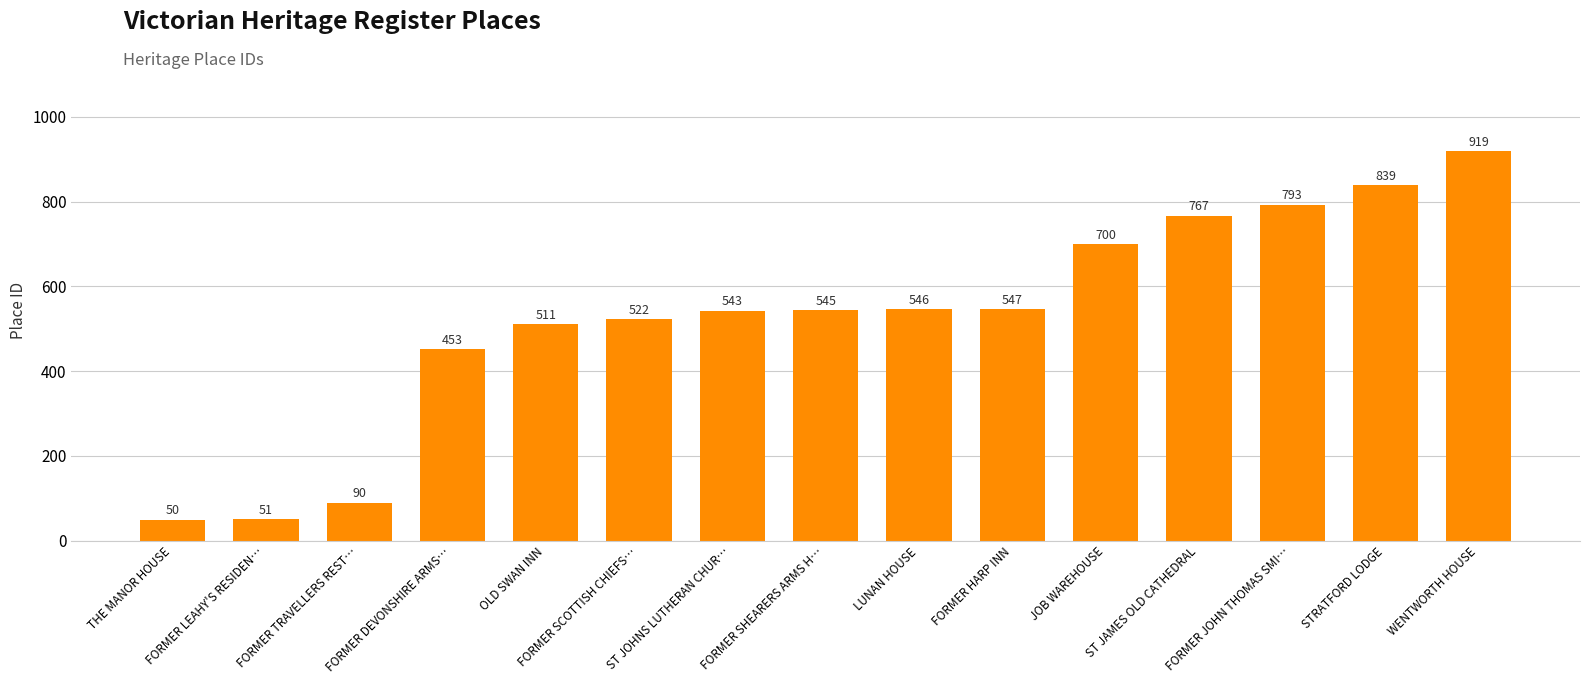

Reading right to left, extract all data points from this chart.

WENTWORTH HOUSE=919	STRATFORD LODGE=839	FORMER JOHN THOMAS SMI…=793	ST JAMES OLD CATHEDRAL=767	JOB WAREHOUSE=700	FORMER HARP INN=547	LUNAN HOUSE=546	FORMER SHEARERS ARMS H…=545	ST JOHNS LUTHERAN CHUR…=543	FORMER SCOTTISH CHIEFS…=522	OLD SWAN INN=511	FORMER DEVONSHIRE ARMS…=453	FORMER TRAVELLERS REST…=90	FORMER LEAHY'S RESIDEN…=51	THE MANOR HOUSE=50